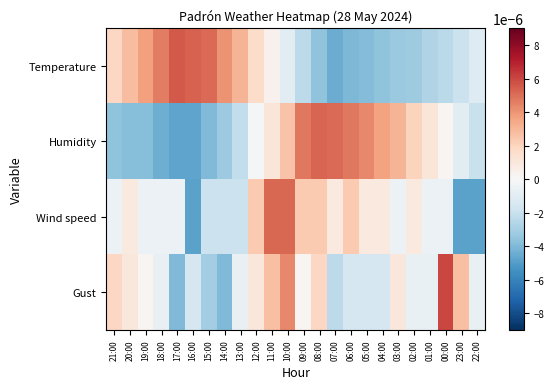

At which category does the chart reach its minimum across all series?

16:00